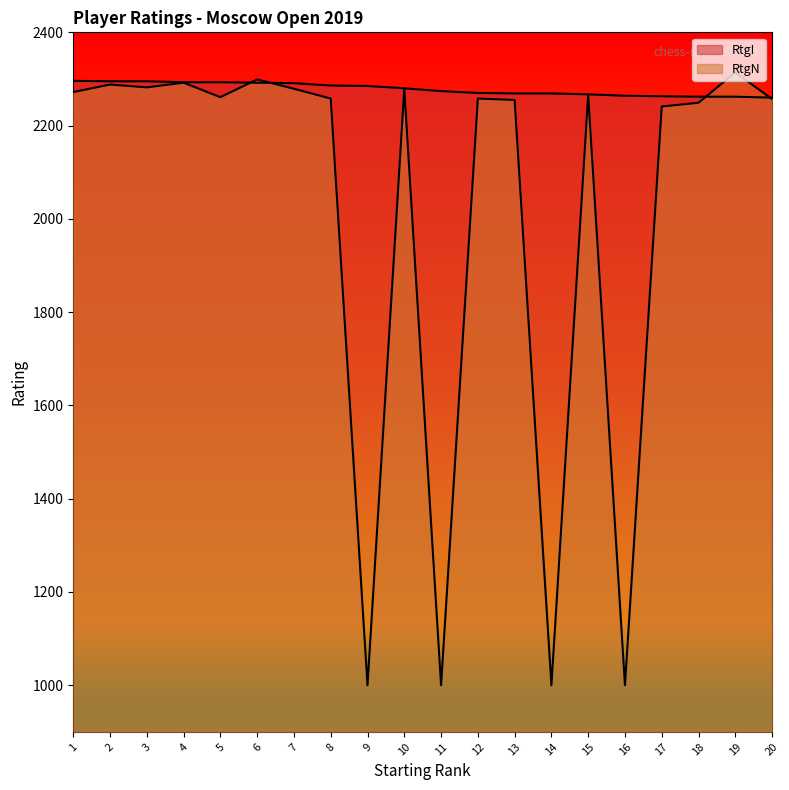

The RtgN series shows 1000 at 16. True or false?

True